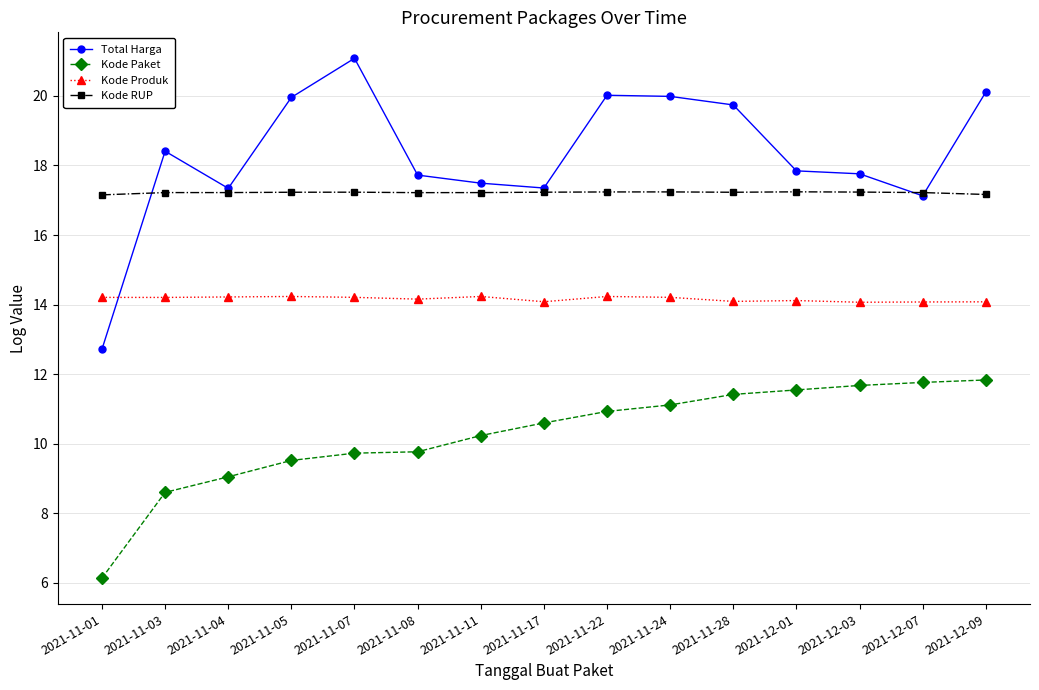

What is the average value of the Kode Paket series?

10.3